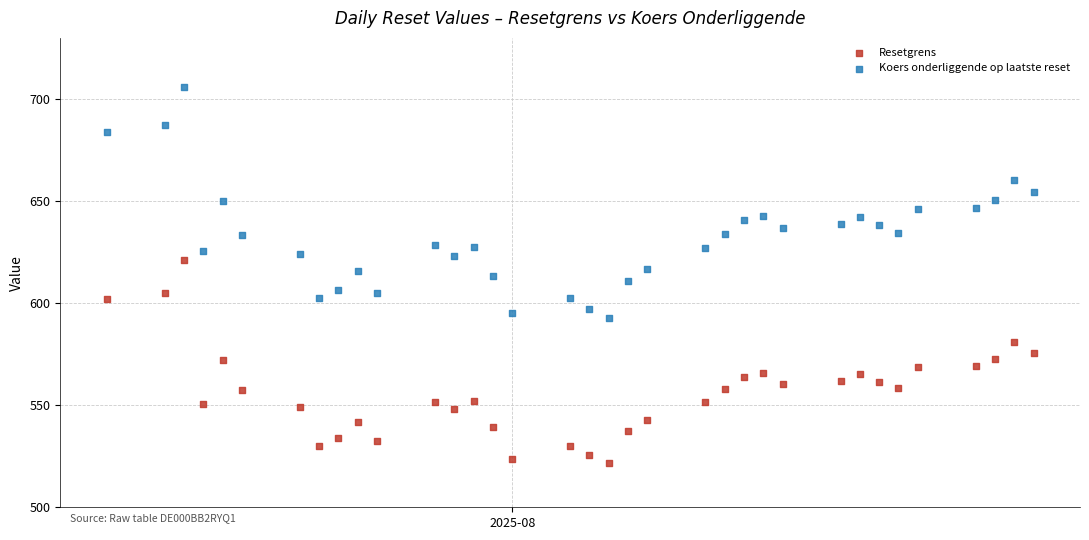

What are all the series names shown in the legend?

Resetgrens, Koers onderliggende op laatste reset